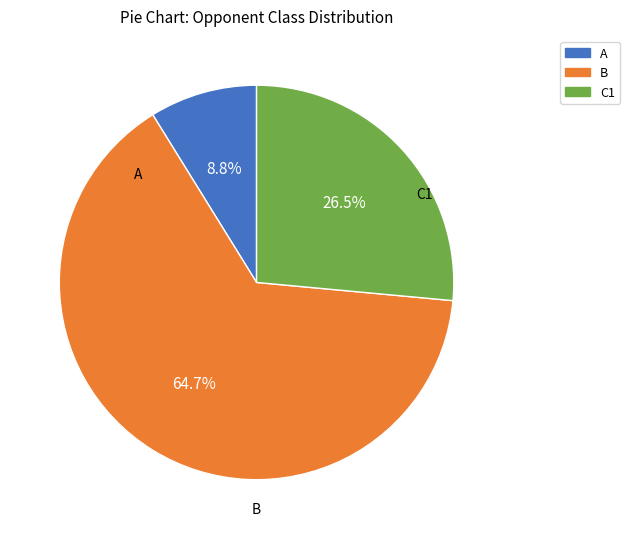

True or false: C1 accounts for 15% of the total.

False